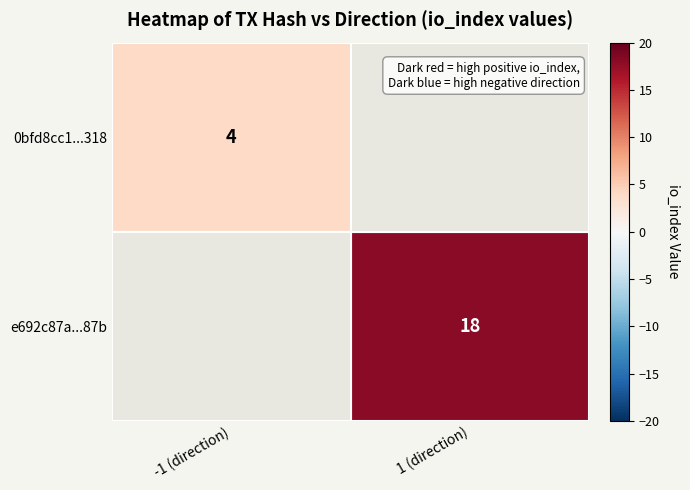

Count the number of data series in this chart.

2